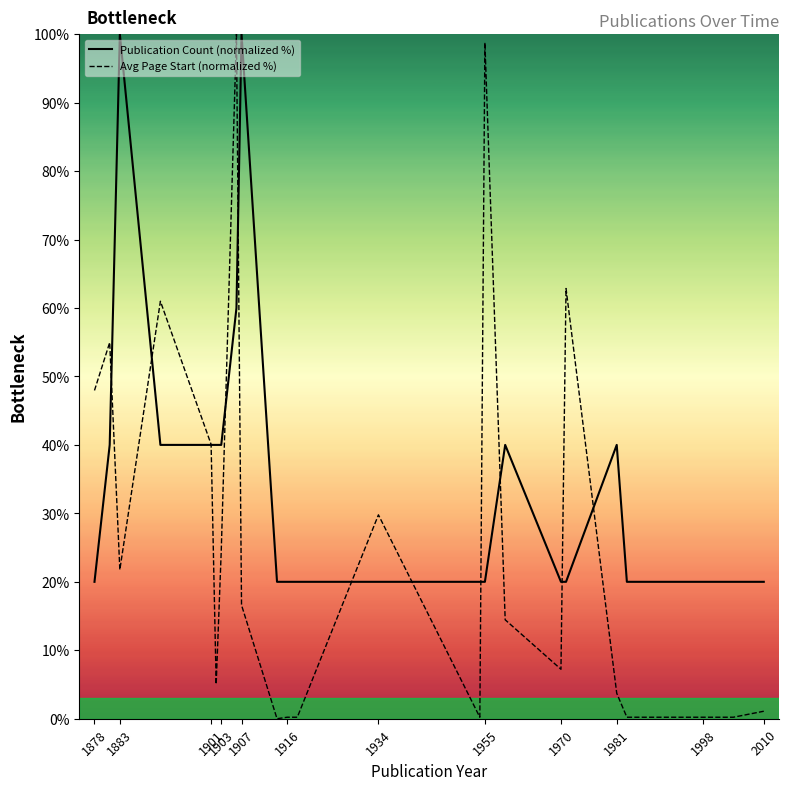

What is the greatest value displayed?

100.0